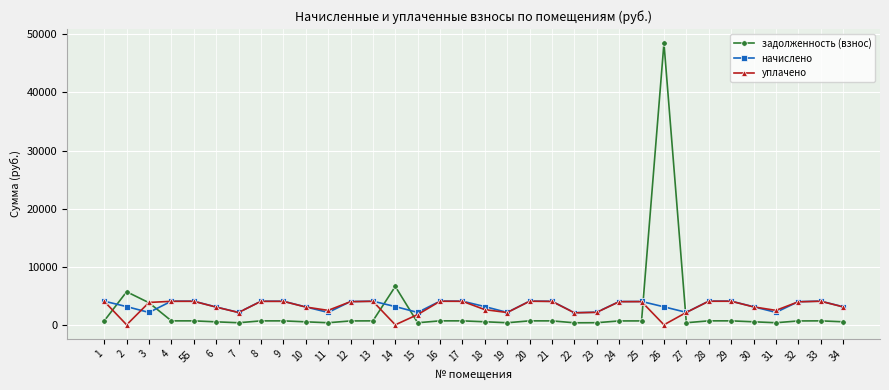

The value of уплачено at 30 is 3089.1. True or false?

True